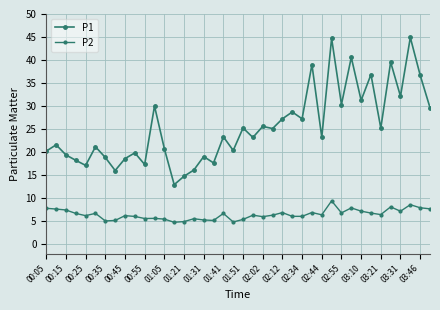

What is the difference between the maximum and minimum values in the P2 series?

4.6